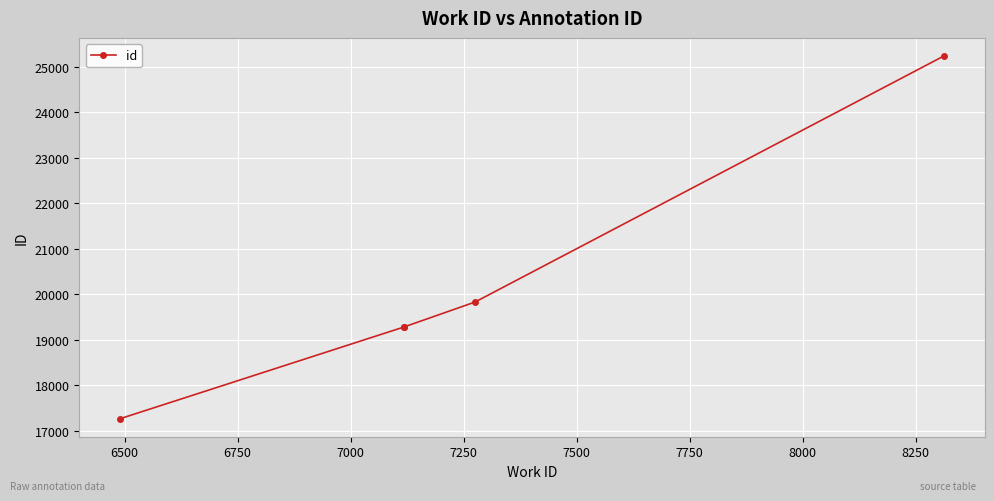

What is the maximum value shown in the chart?

25236